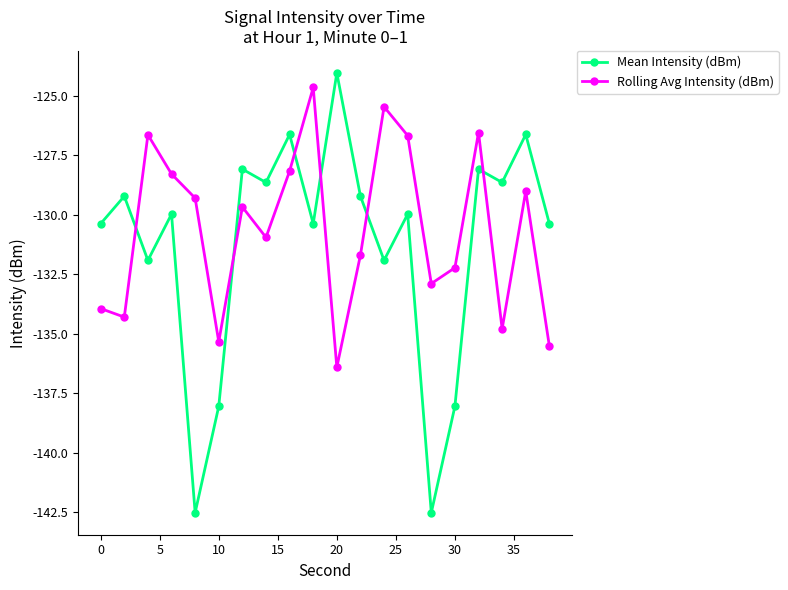

True or false: Mean Intensity (dBm) and Rolling Avg Intensity (dBm) cross at least once.

True